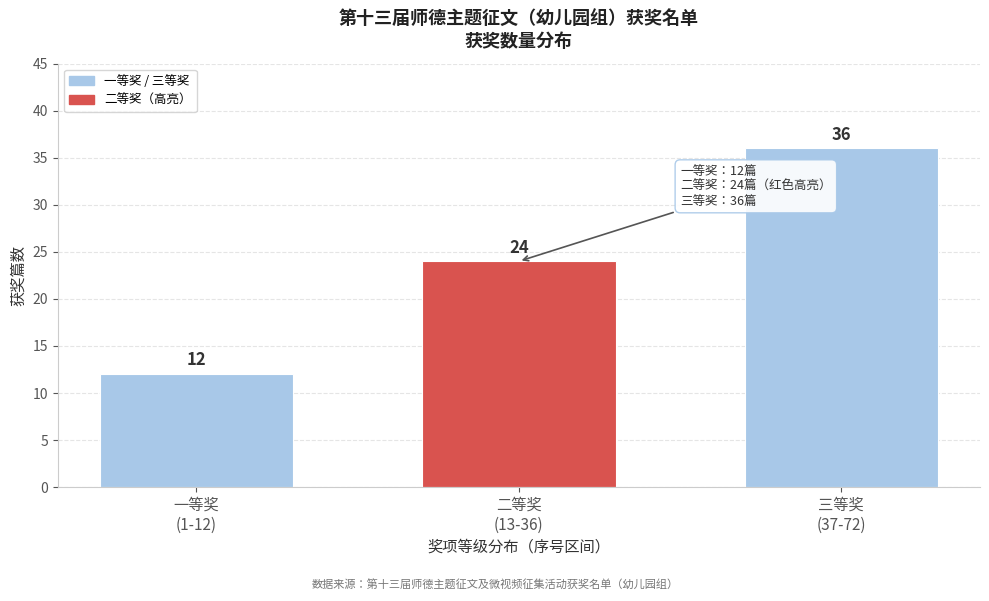

Reading right to left, what are all the values shown in this chart?

36	24	12